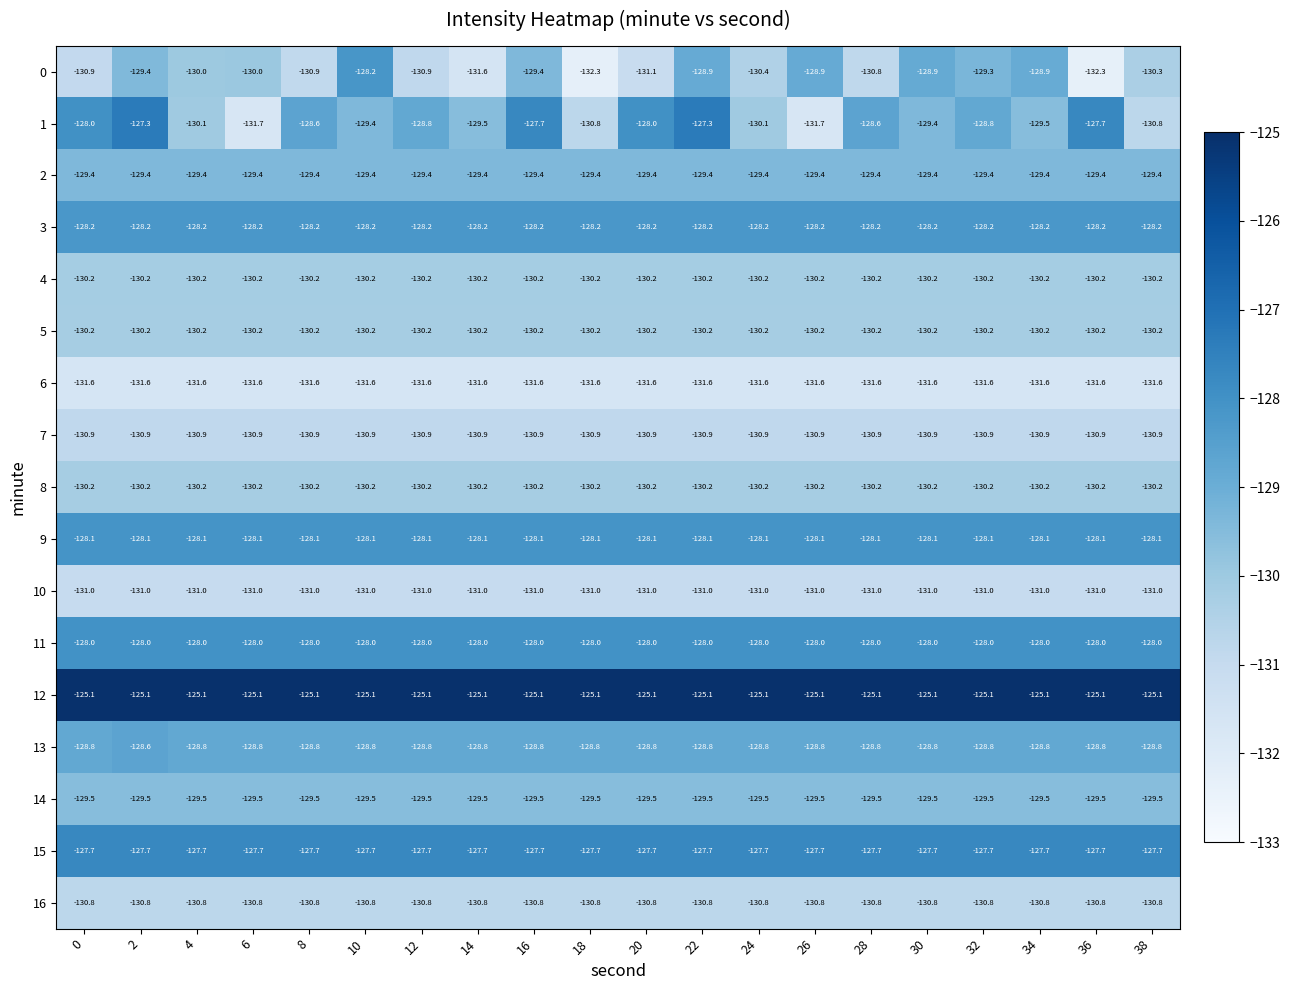

What is the maximum value shown in the chart?

-125.1